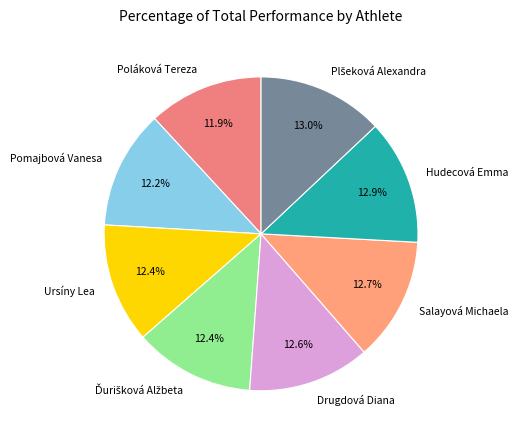

Is it true that Hudecová Emma is 13% of the pie?

True